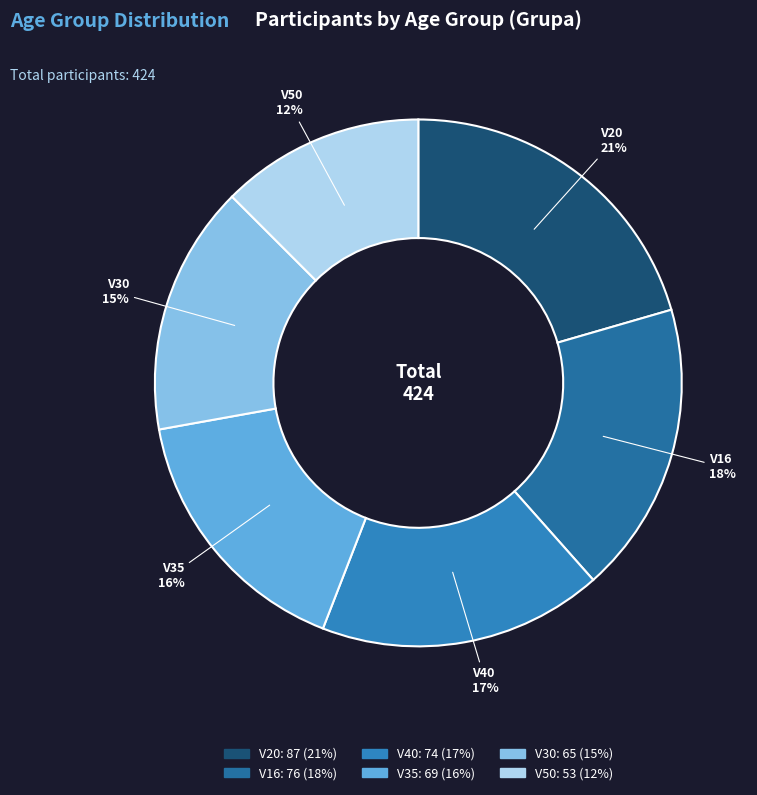

Combined, do V30 and V35 account for over 50%?

No